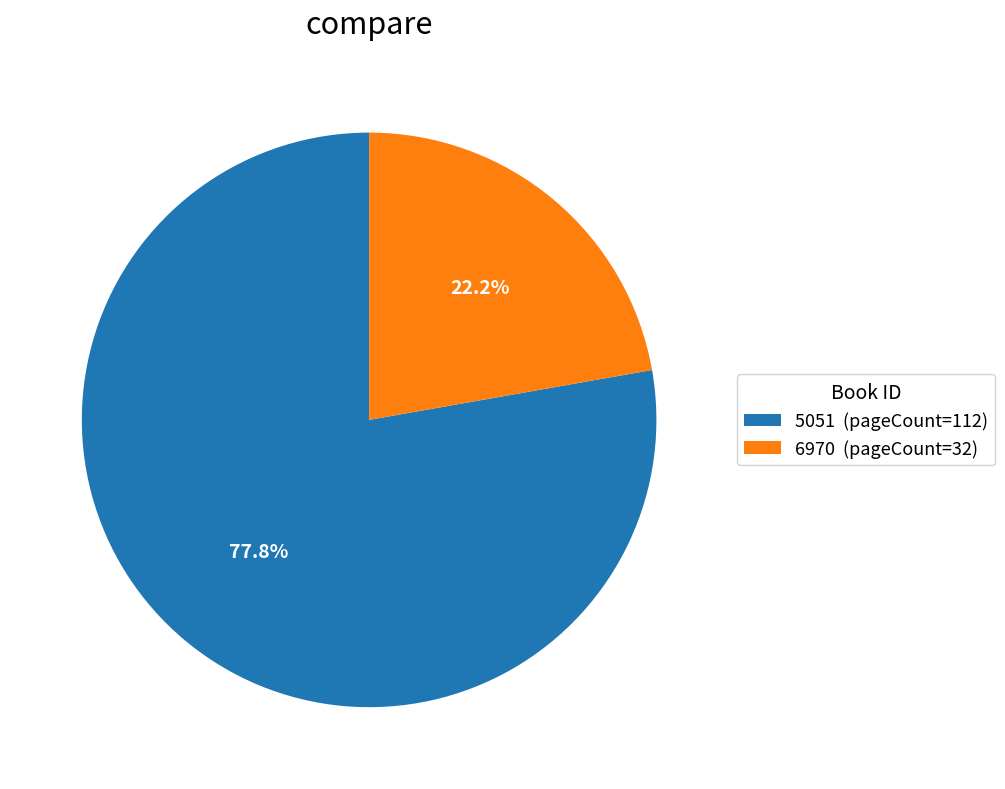

To the nearest percent, what is the average slice percentage?

50%